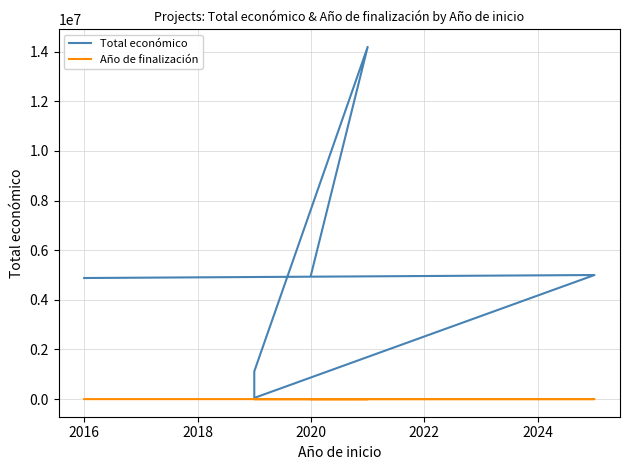

What is the value of the Total económico point at the 3rd from the left?

1117800